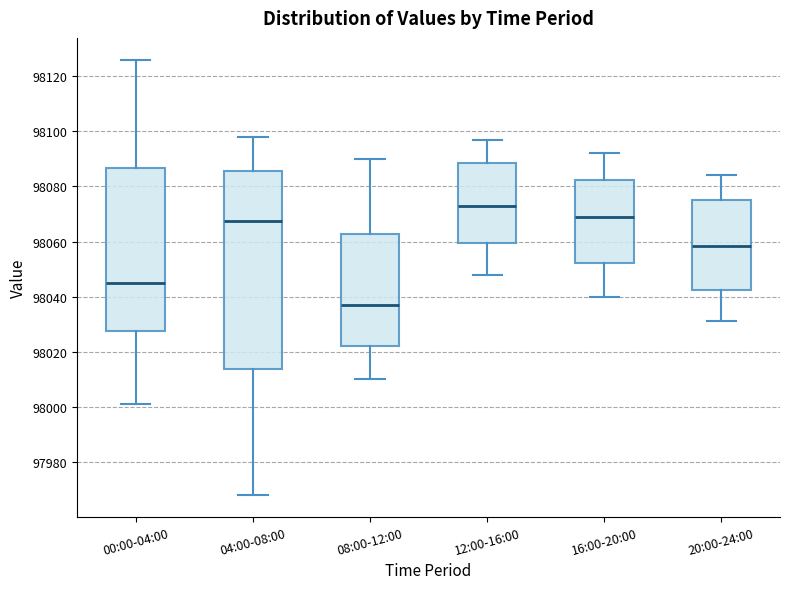

Comparing the boxes themselves (not the whiskers), which one is the tallest?

04:00-08:00